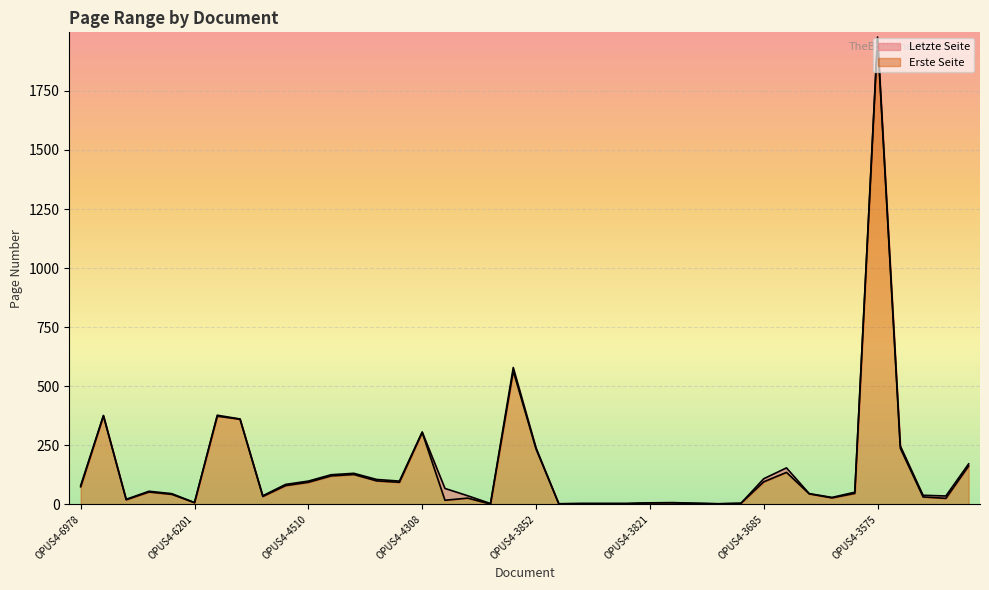

Does the chart display data point markers on the line(s)?

No